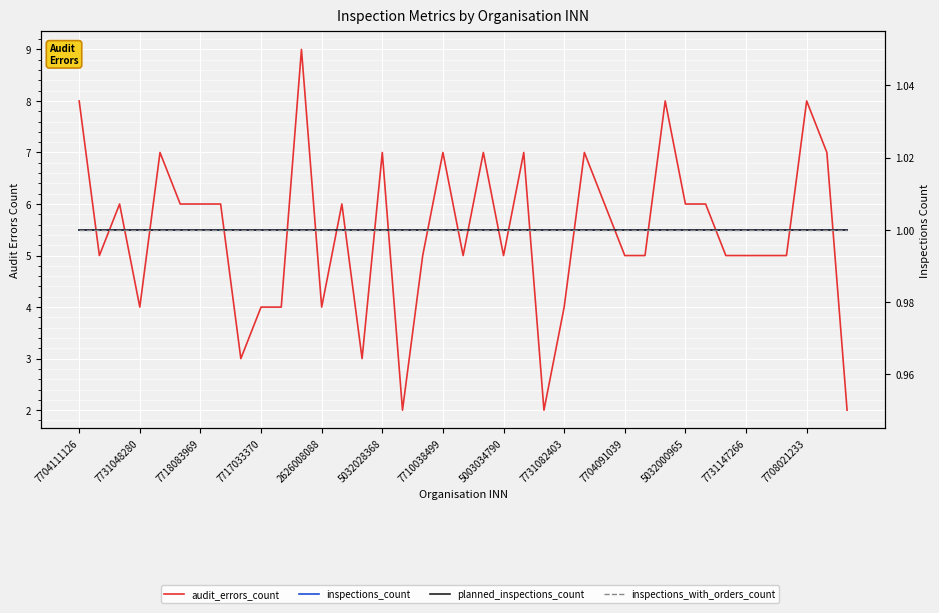

True or false: inspections_count and planned_inspections_count cross at least once.

False